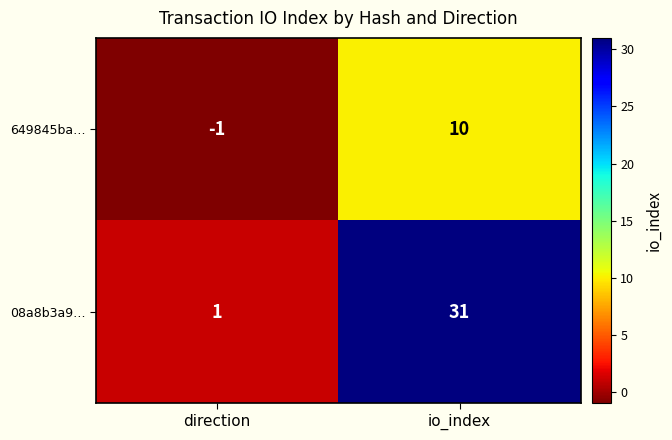

Reading left to right, list all the values displayed in this chart.

649845ba…: -1	10
08a8b3a9…: 1	31